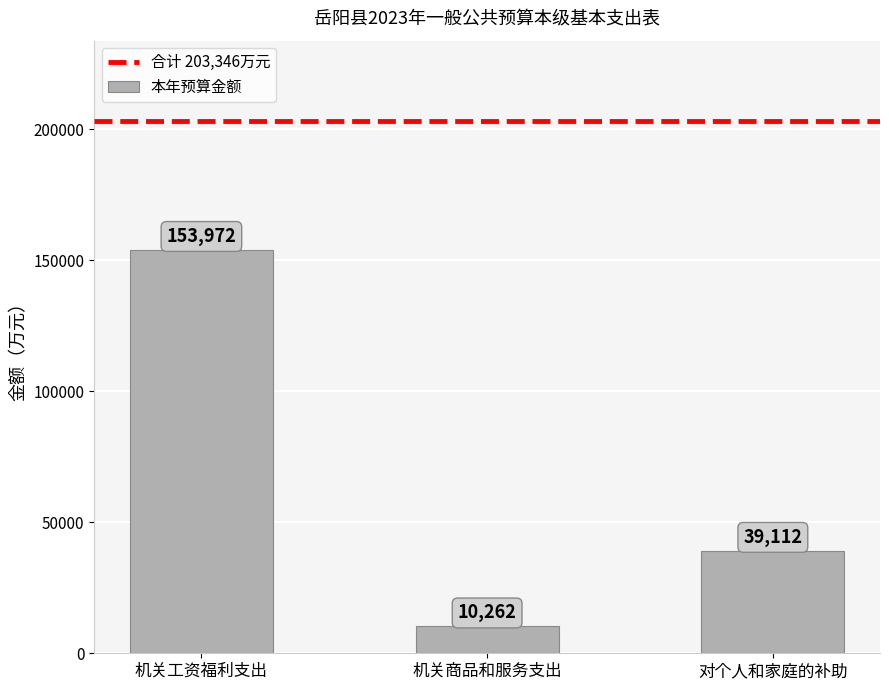

At which label is the value closest to 82117?

对个人和家庭的补助